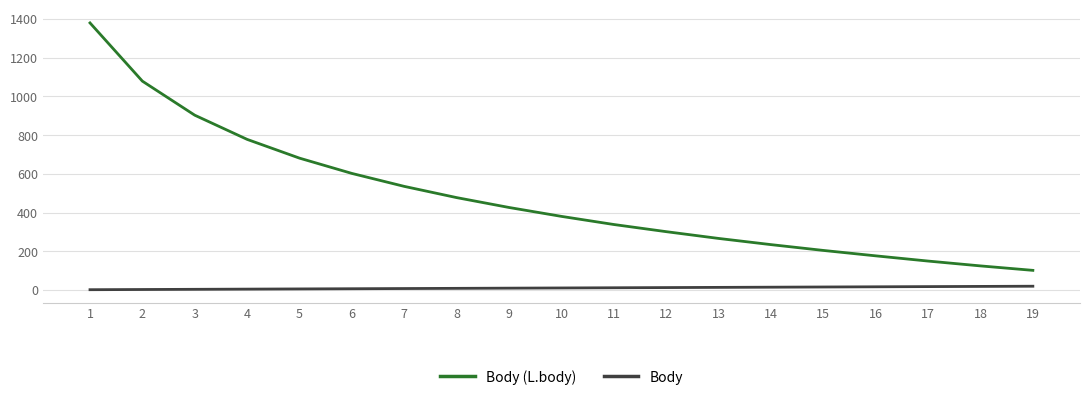

The value of Body (L.body) at 3 is 903. True or false?

True